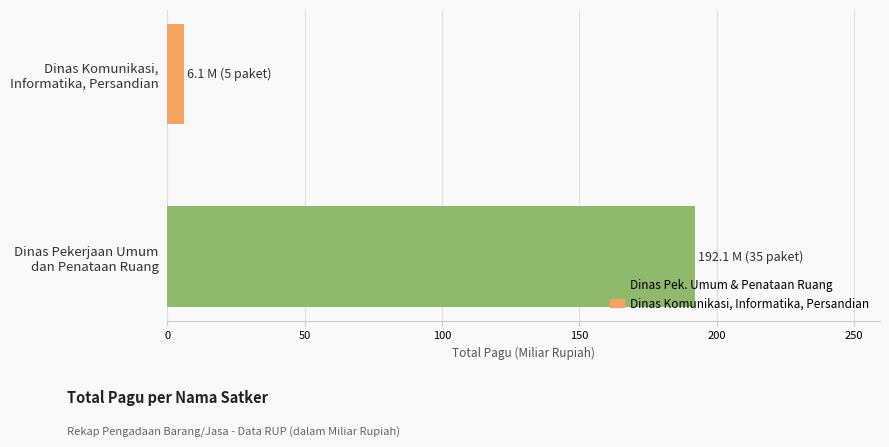

What is the greatest value displayed?

192.1